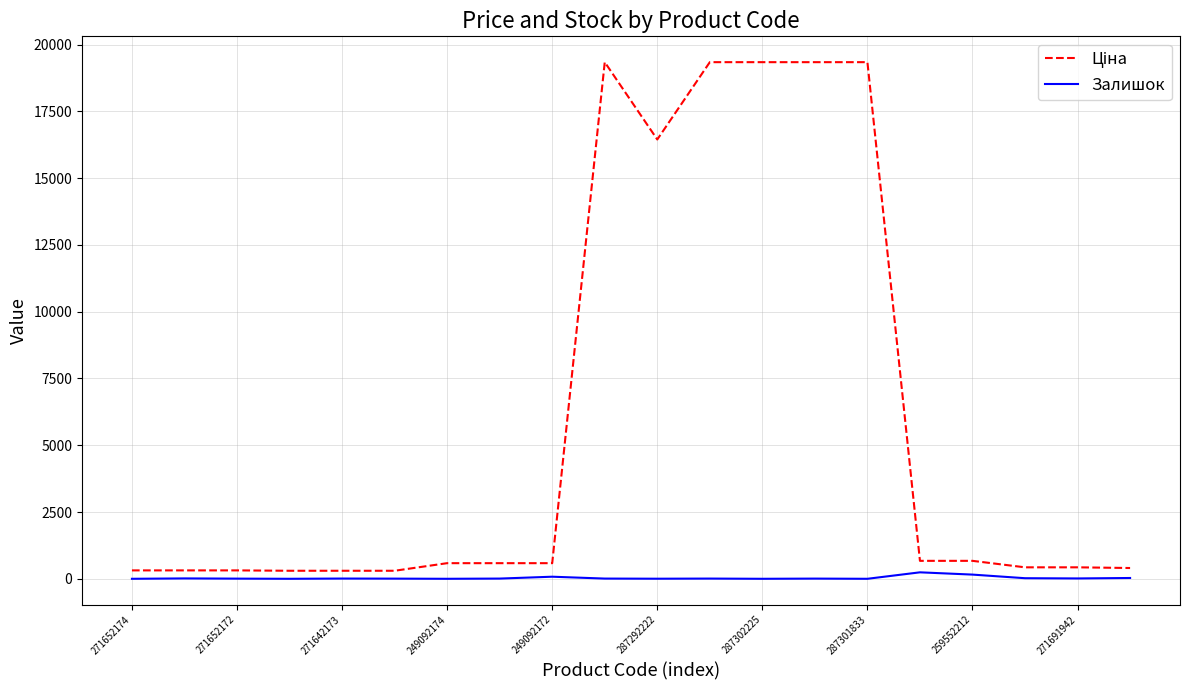

Does the chart display data point markers on the line(s)?

No